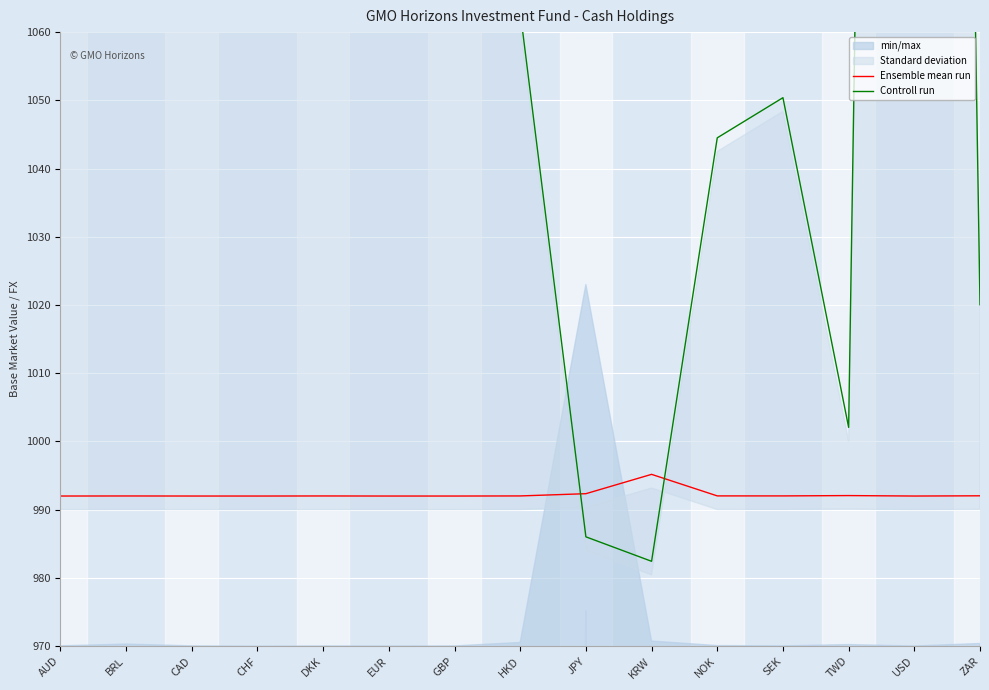

What is the sum of all Ensemble mean run values?

14883.7